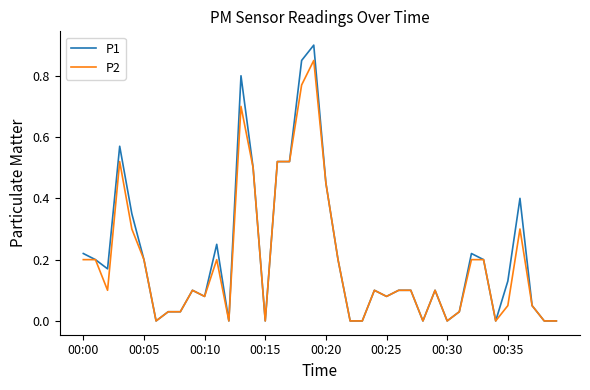

What is the maximum value for P1?

0.9